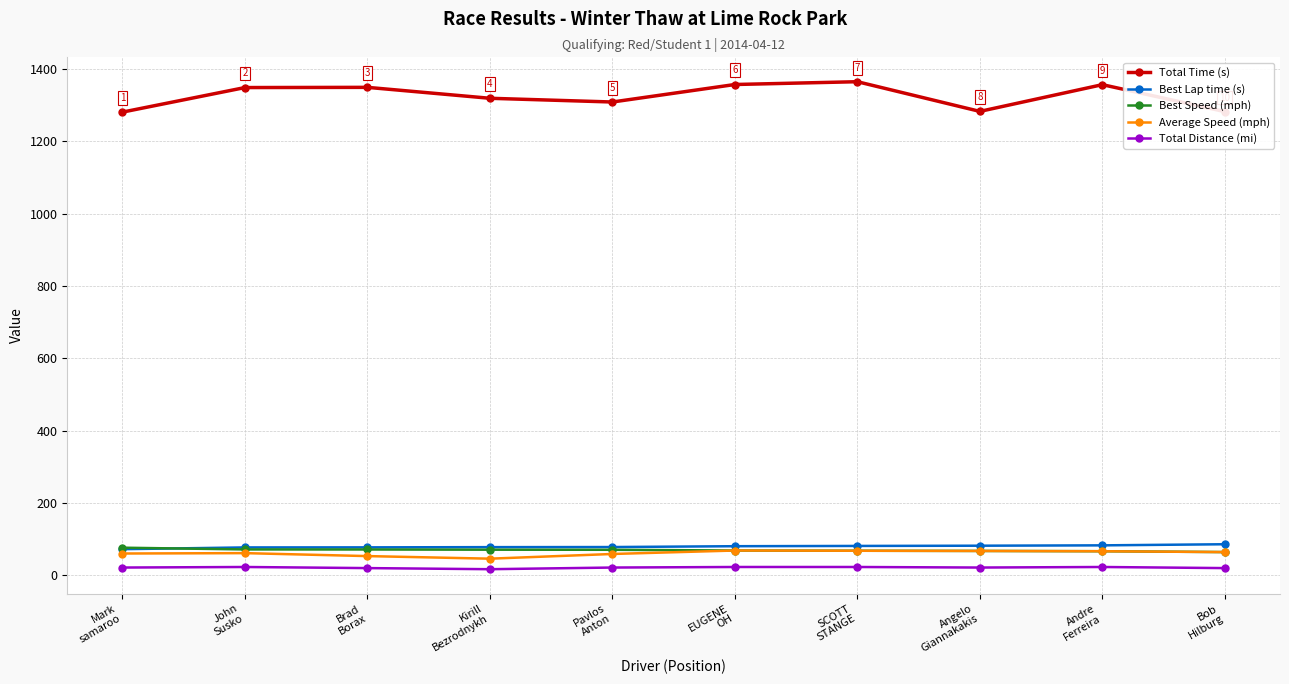

True or false: Total Time (s) has a value of 1794.8 at Mark
samaroo.

False